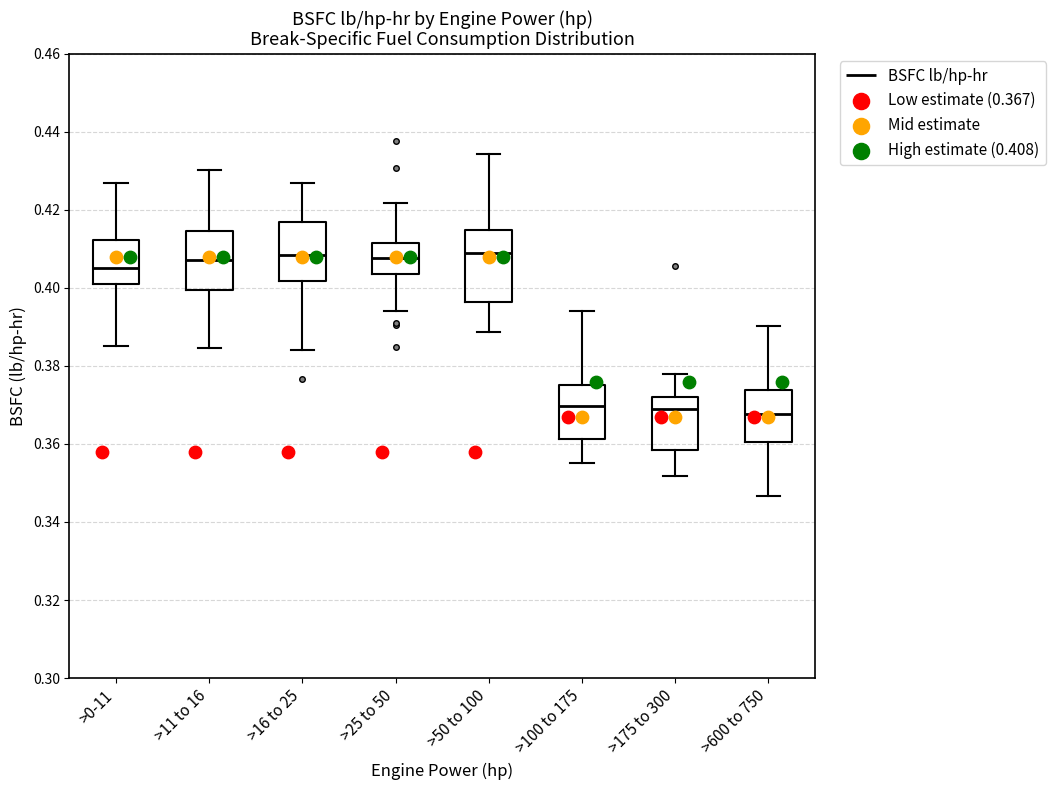

Where does the lower whisker of the box for >11 to 16 end on the y-axis? The values are not printed on the chart, so give them approximately, as read against the axis.

0.384